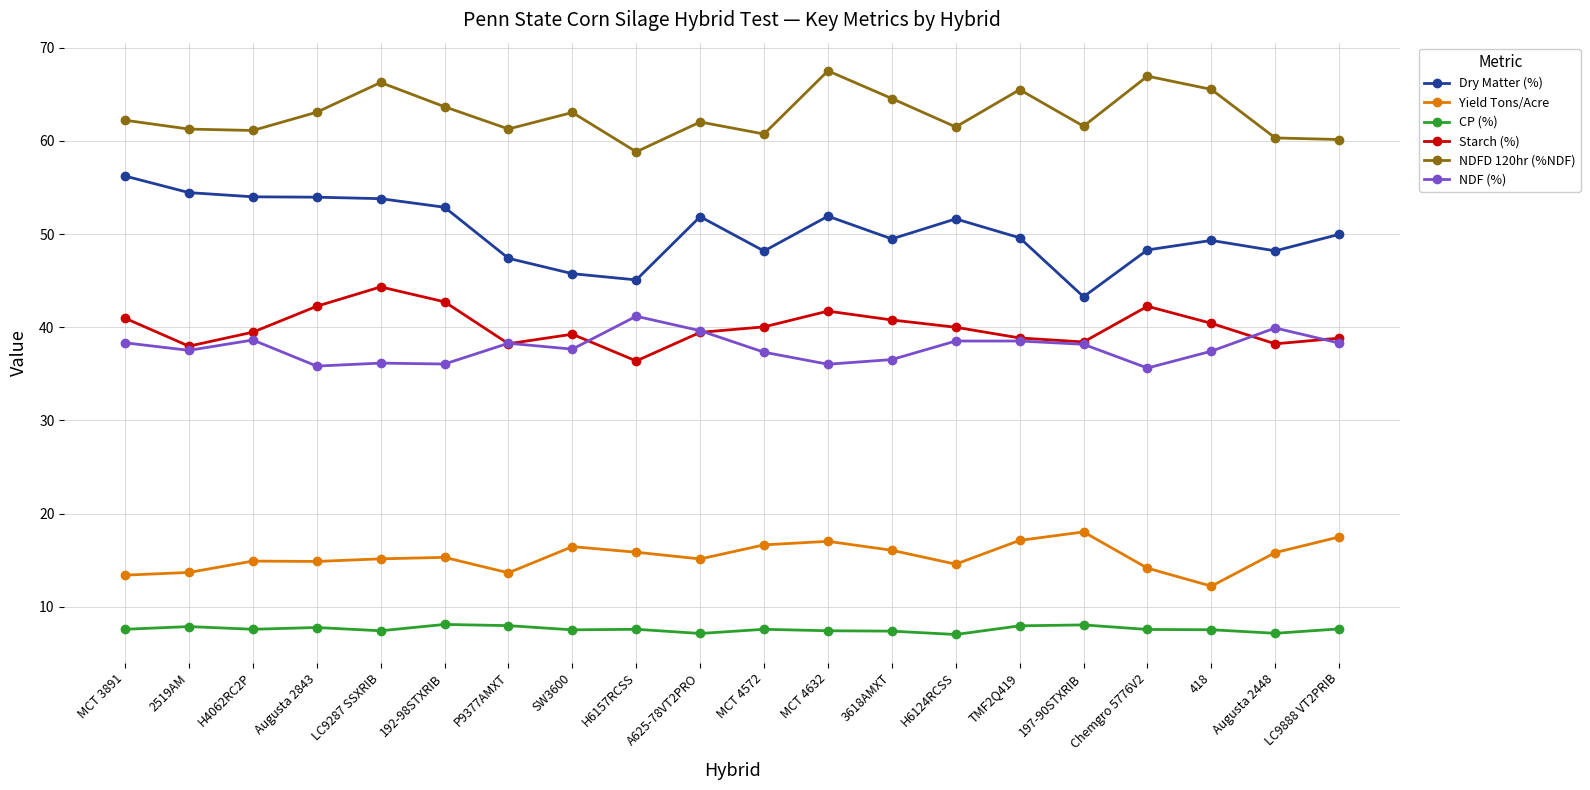

Which series has the widest spread of values?

Dry Matter (%)